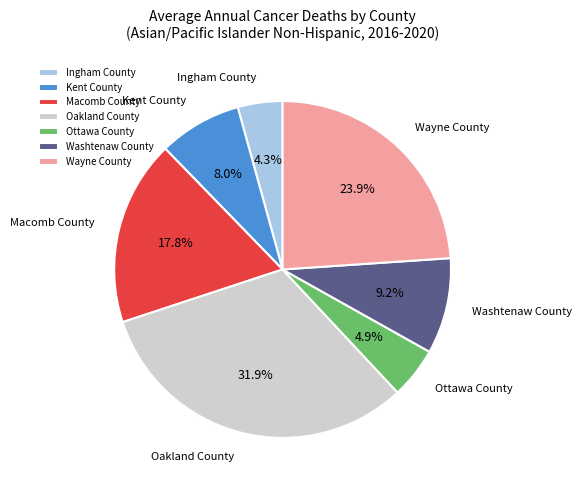

Which category has the smallest portion of the pie?

Ingham County